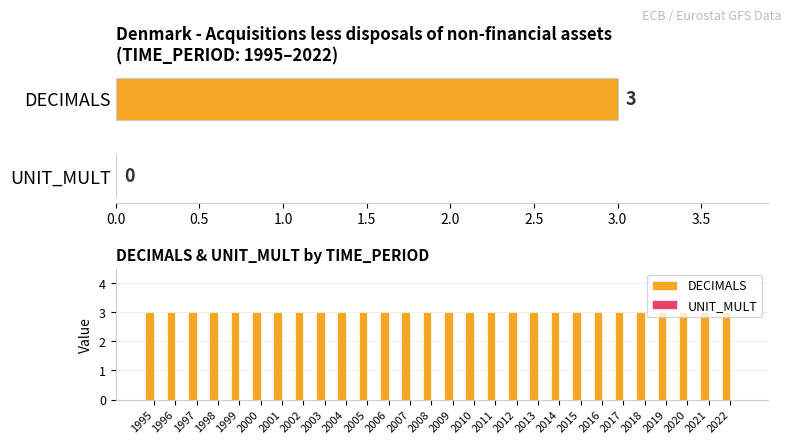

Which series has the widest spread of values?

DECIMALS